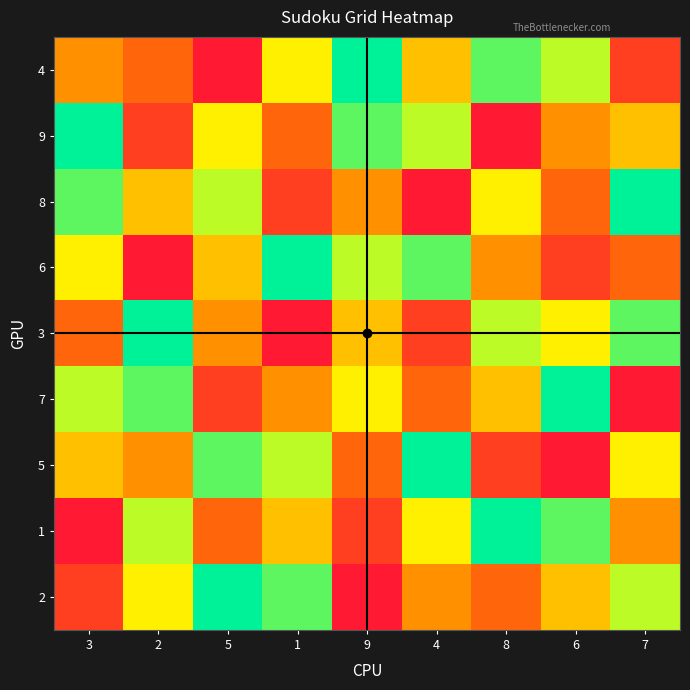

At 9, list the series in order from largest to smallest.

4, 9, 6, 7, 3, 8, 5, 1, 2